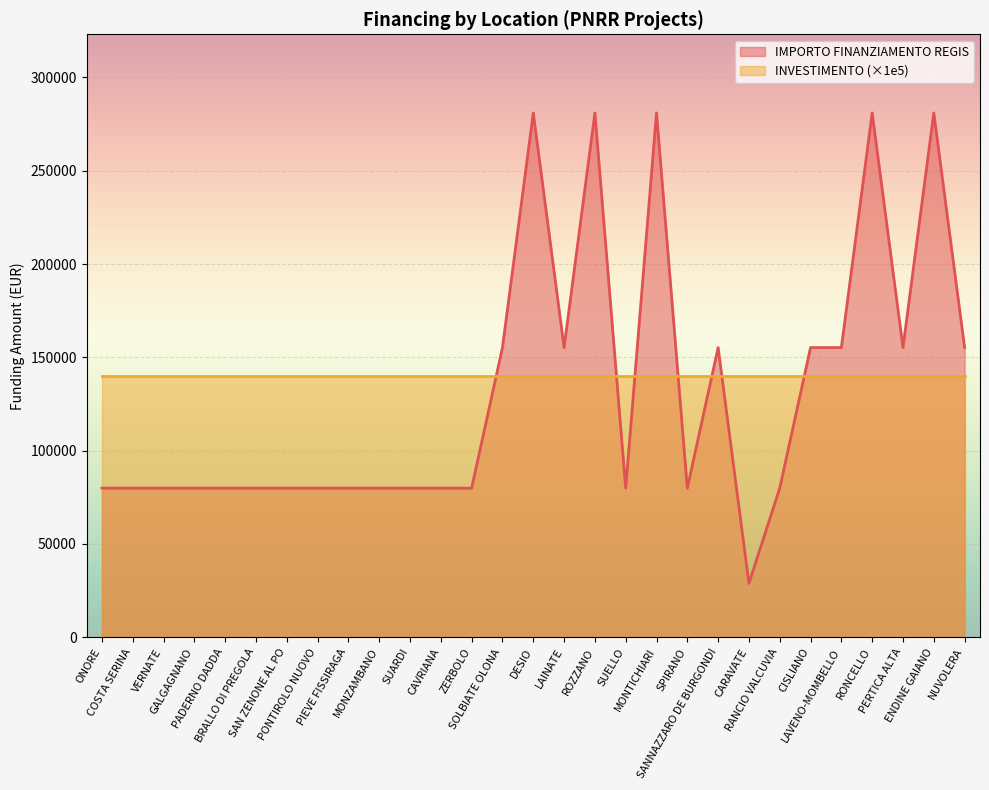

At which label does the data first exceed 79922?

SOLBIATE OLONA